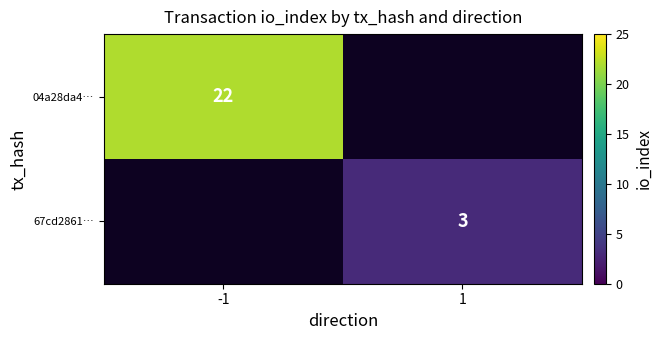

Is the value of 04a28da4… at -1 greater than the value of 67cd2861… at 1?

Yes